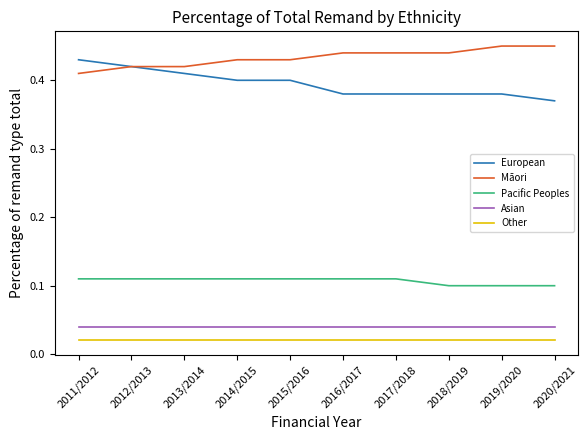

At how many categories does at least one series exceed 0?

10